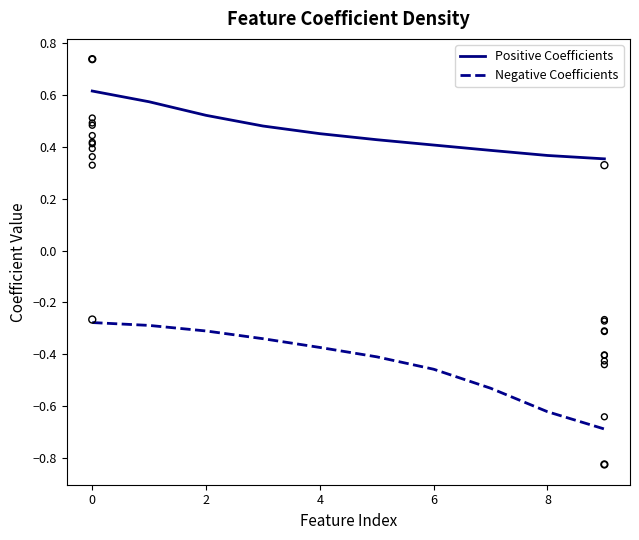

At how many categories does at least one series exceed 0?

10